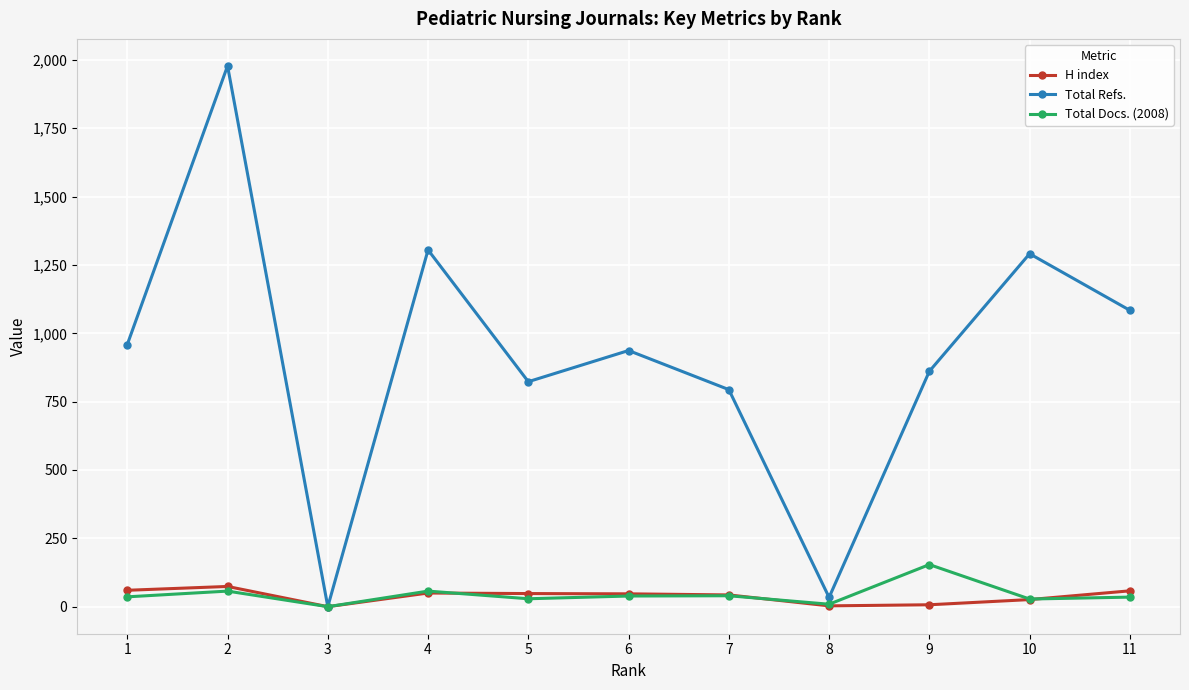

What is the value of the Total Docs. (2008) point at the 7th from the left?

40